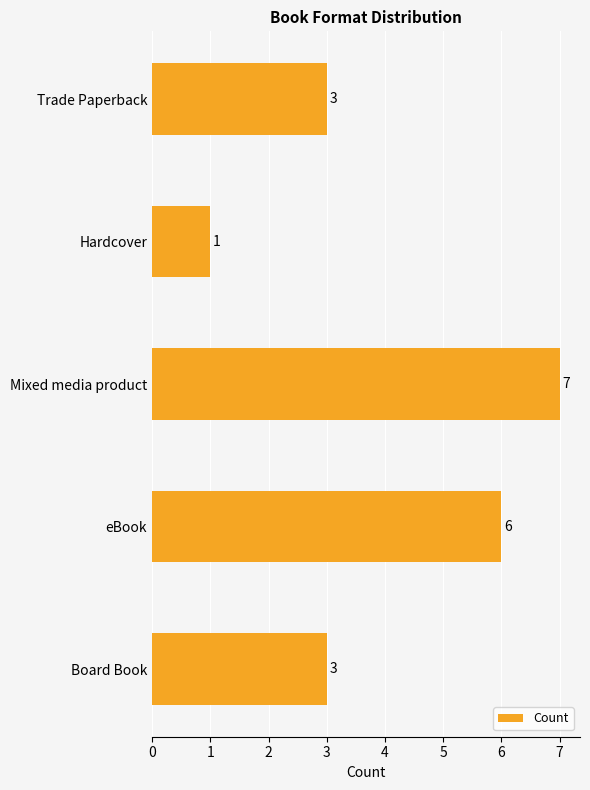

The value at Trade Paperback is 3. True or false?

True